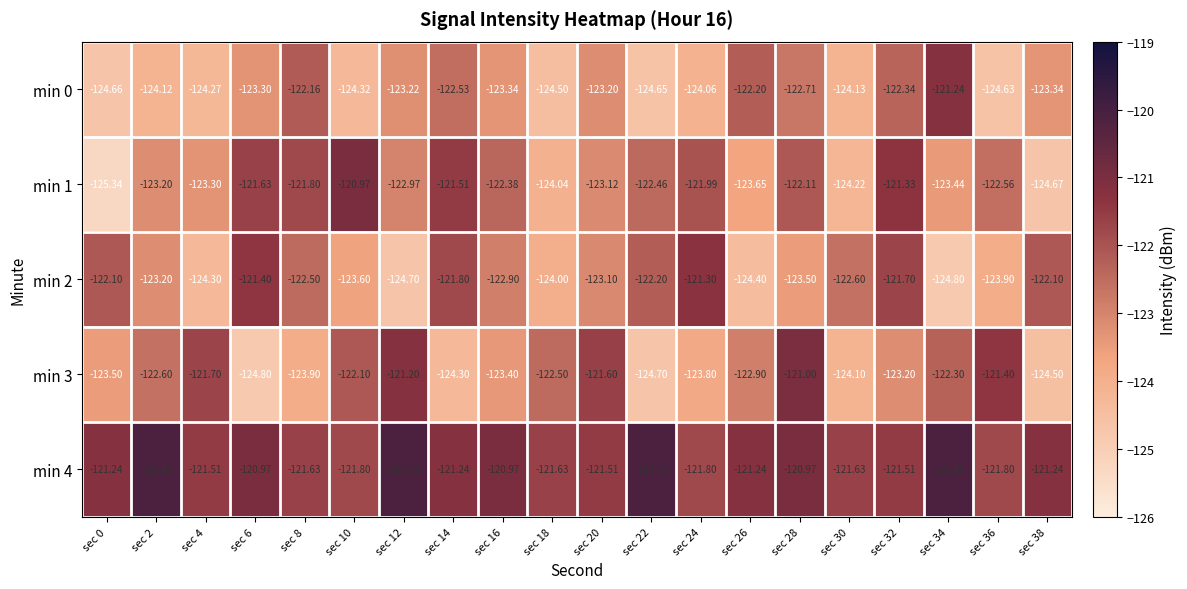

Is the value of min 1 at sec 4 greater than the value of min 4 at sec 8?

No